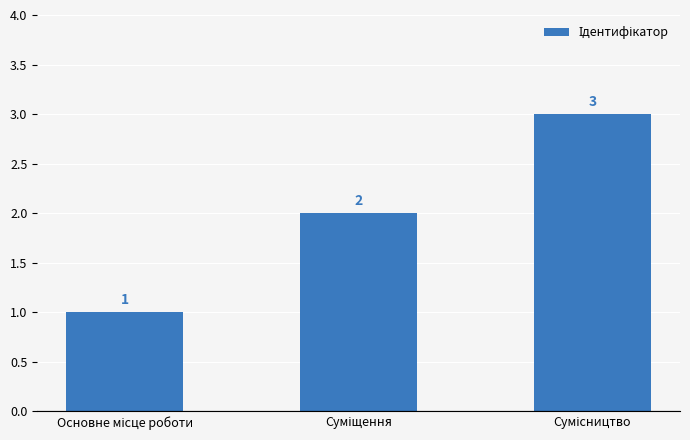

Count the values in the range 1 to 3.

3